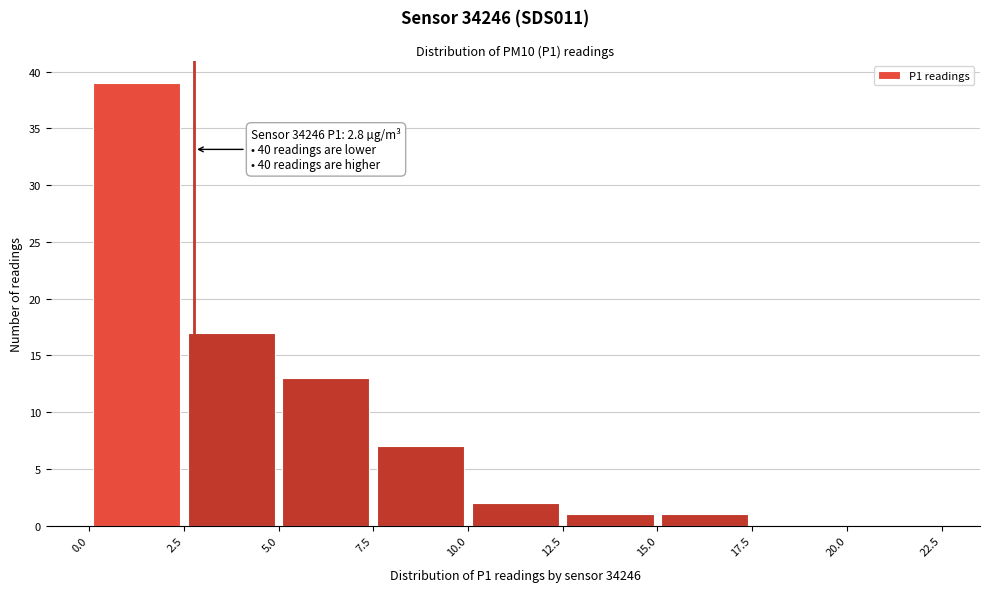

Which range on the x-axis has the tallest bar?

0.0 to 2.5